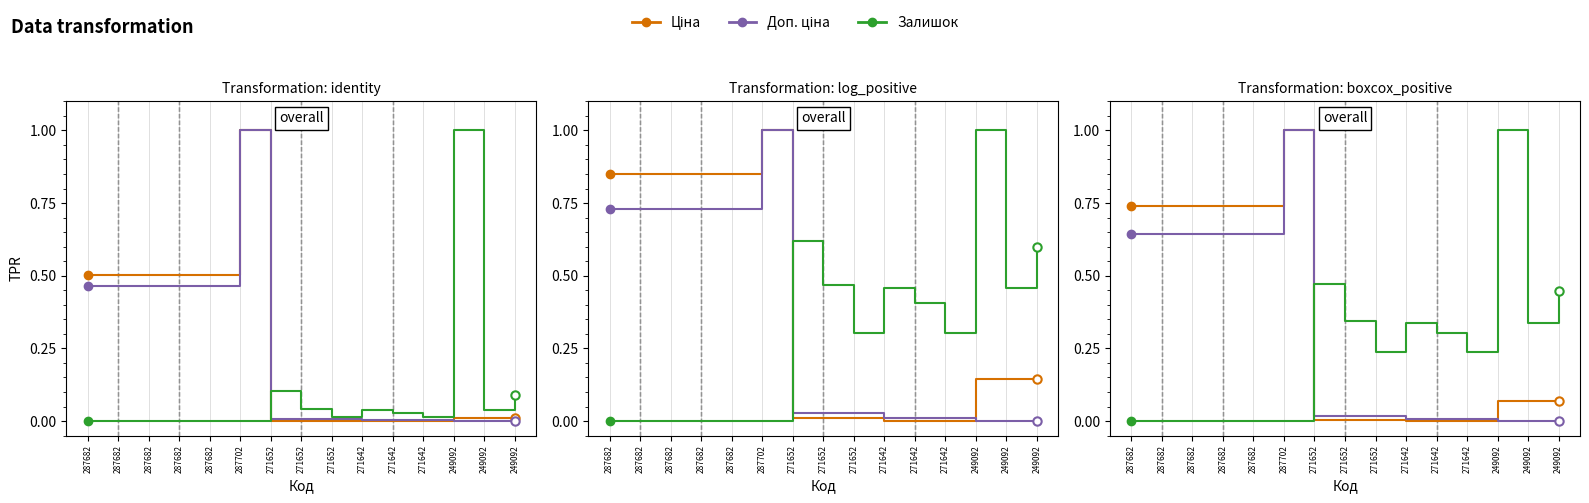

Rank the series at 287682 from highest to lowest value.

Ціна, Доп. ціна, Залишок